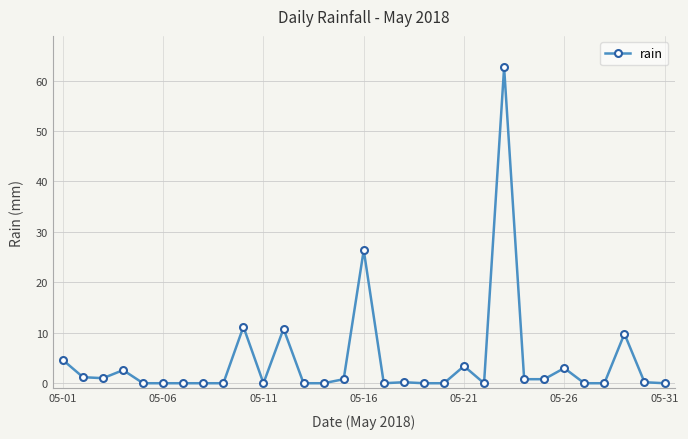

What is the sum of all values?

139.4